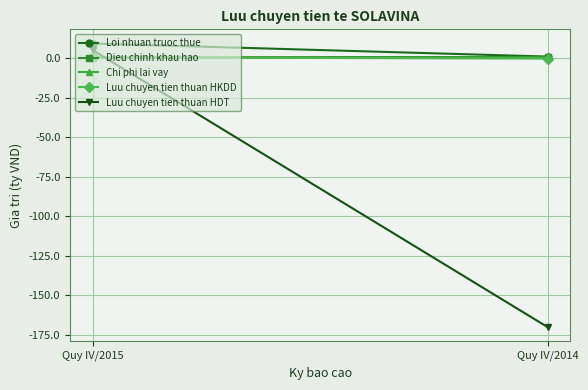

What is the sum of the Luu chuyen tien thuan HDT values at Quy IV/2015 and Quy IV/2014?

-164.9